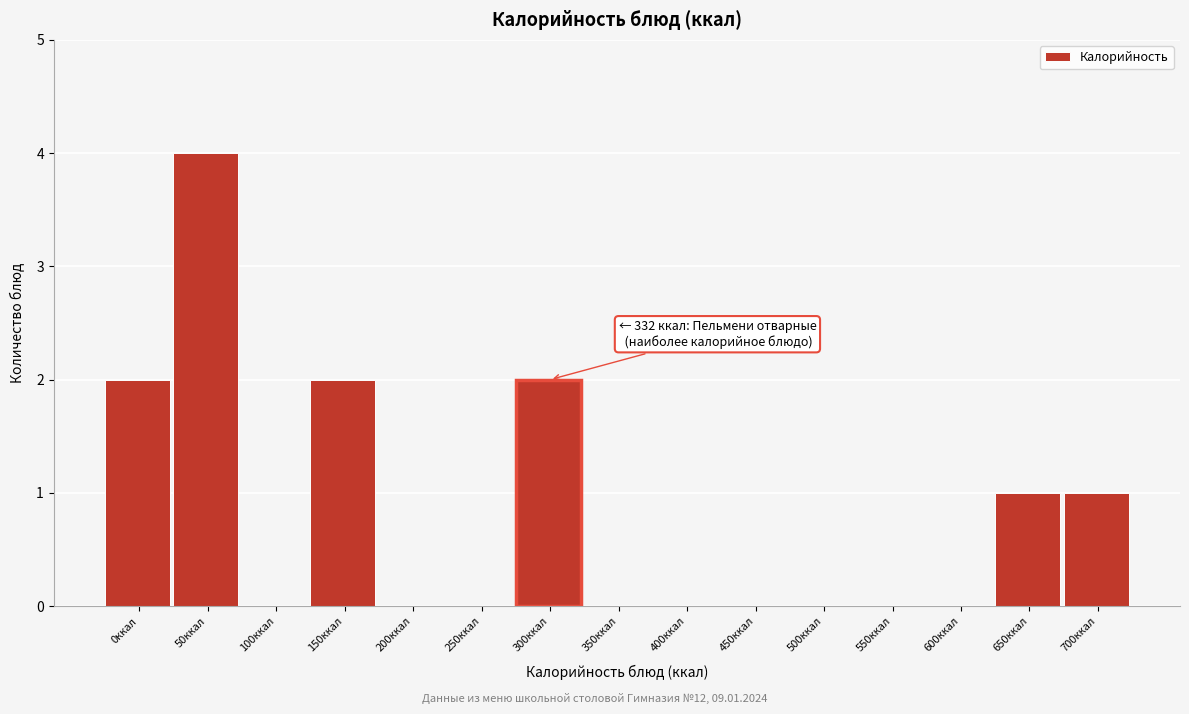

Reading left to right, what are all the values shown in this chart?

0ккал=2	50ккал=4	100ккал=0	150ккал=2	200ккал=0	250ккал=0	300ккал=2	350ккал=0	400ккал=0	450ккал=0	500ккал=0	550ккал=0	600ккал=0	650ккал=1	700ккал=1